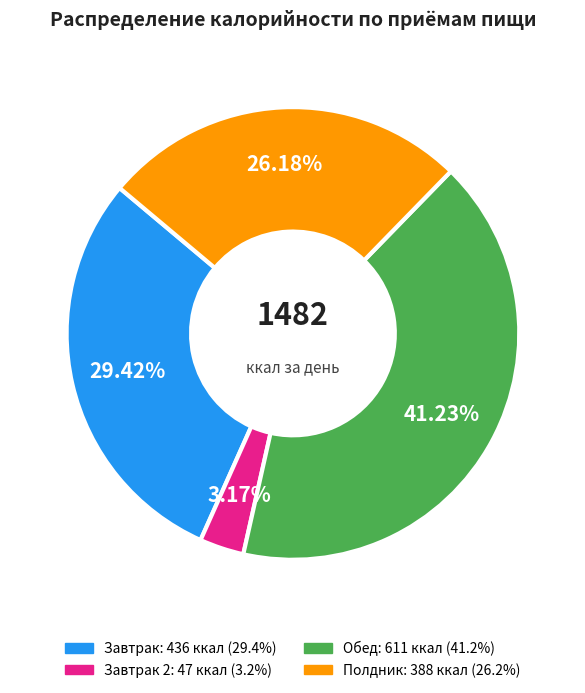

Does any single category account for the majority?

No